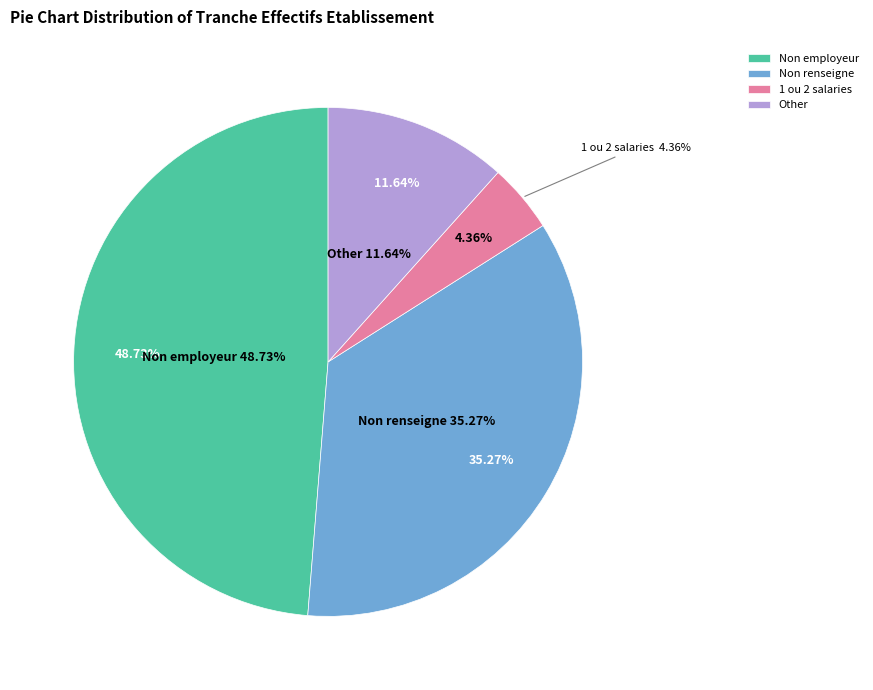

Is the sum of 12 and 03 greater than half?

No